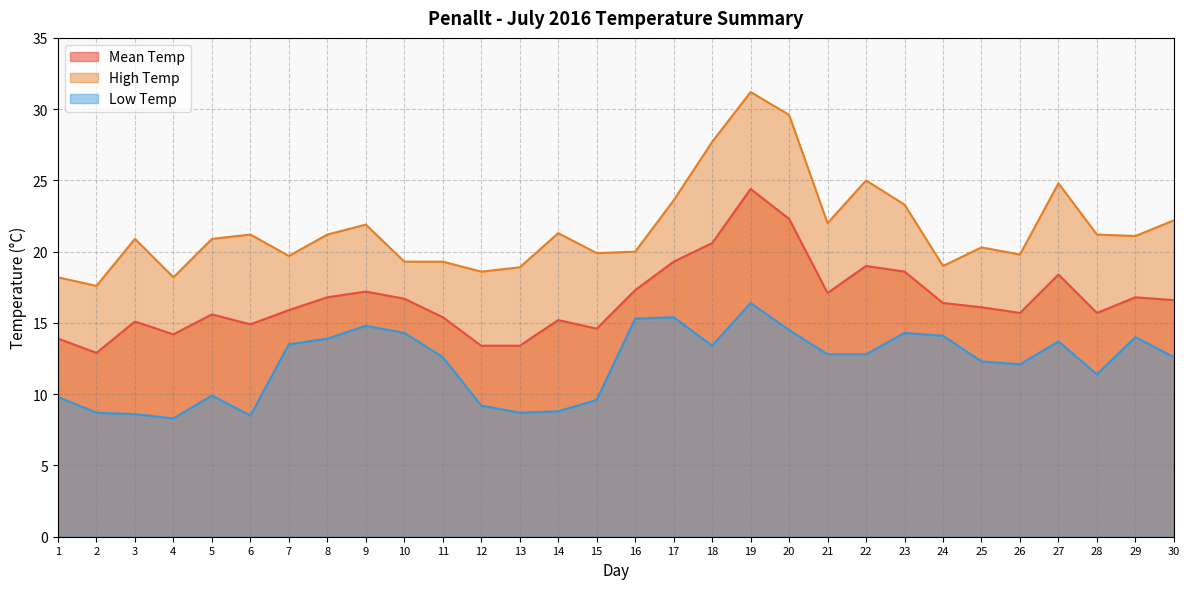

Does the chart display data point markers on the line(s)?

No